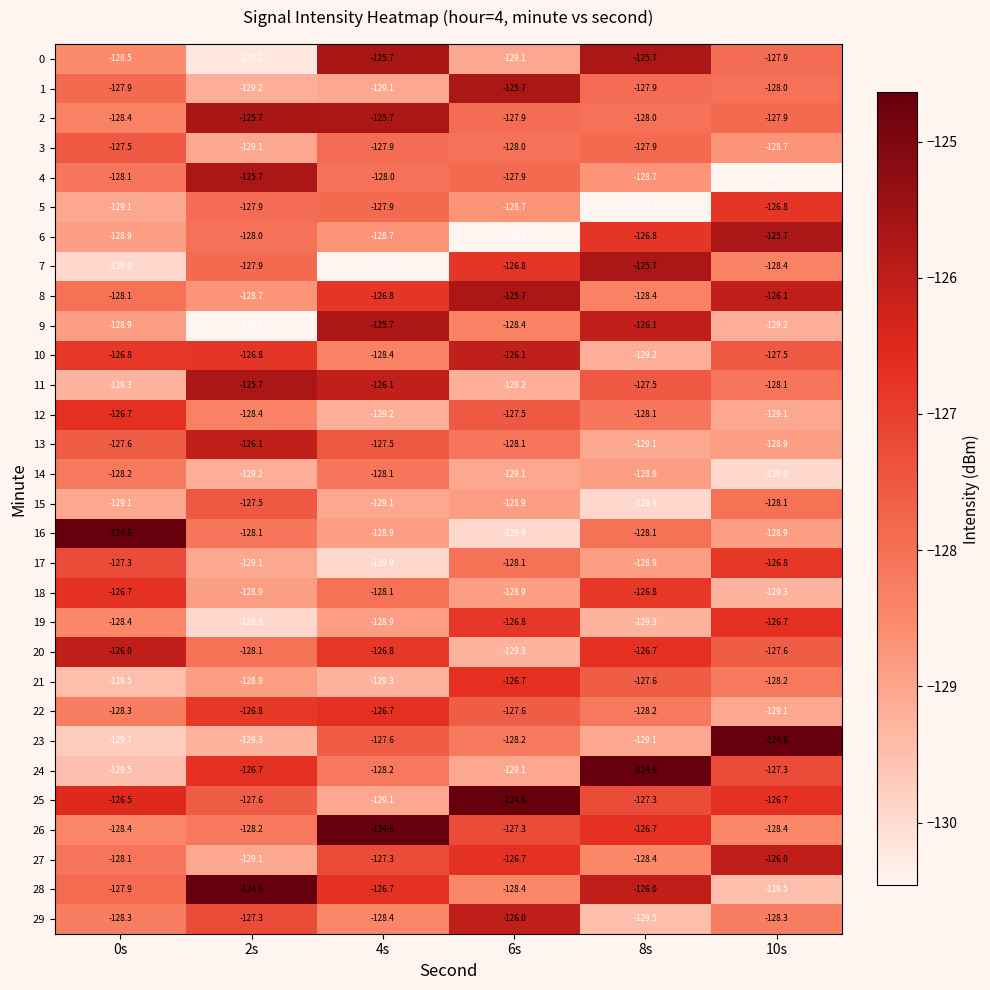

What is the difference between the second highest and minimum values in the 6 series?

3.7